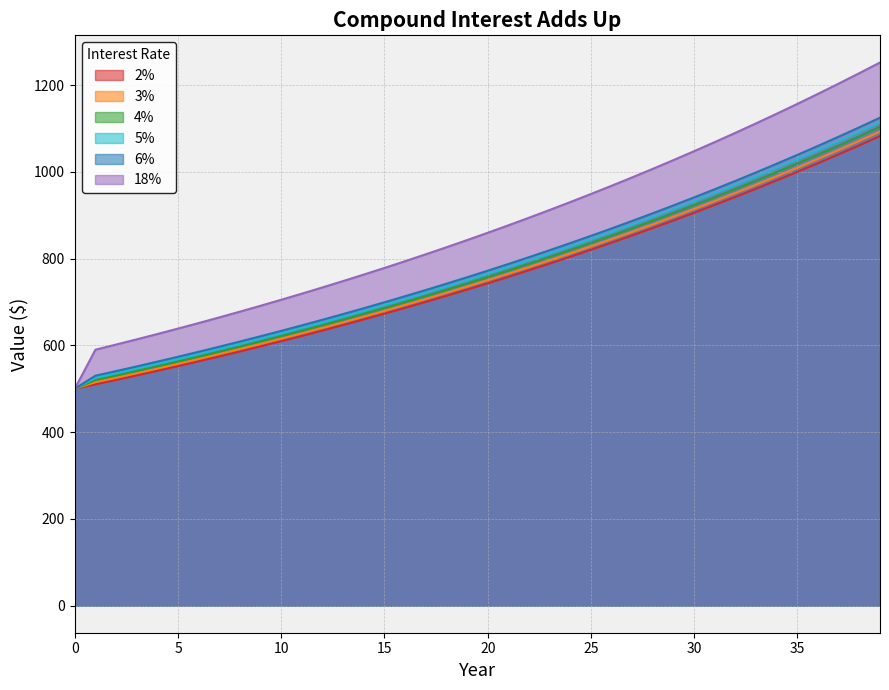

The 5% series shows 795.7 at 22. True or false?

True